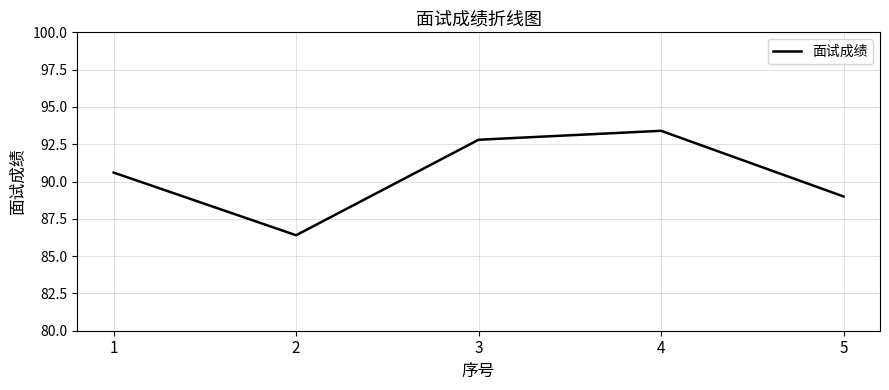

At which category does the chart reach its peak across all series?

4